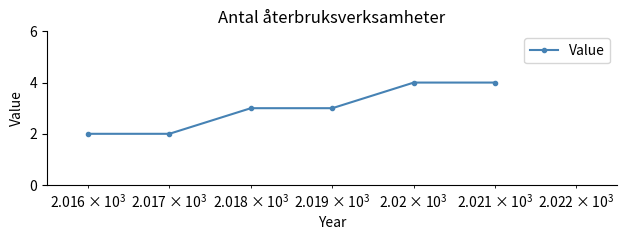

True or false: there are more than 2 points higher than both neighbors.

False